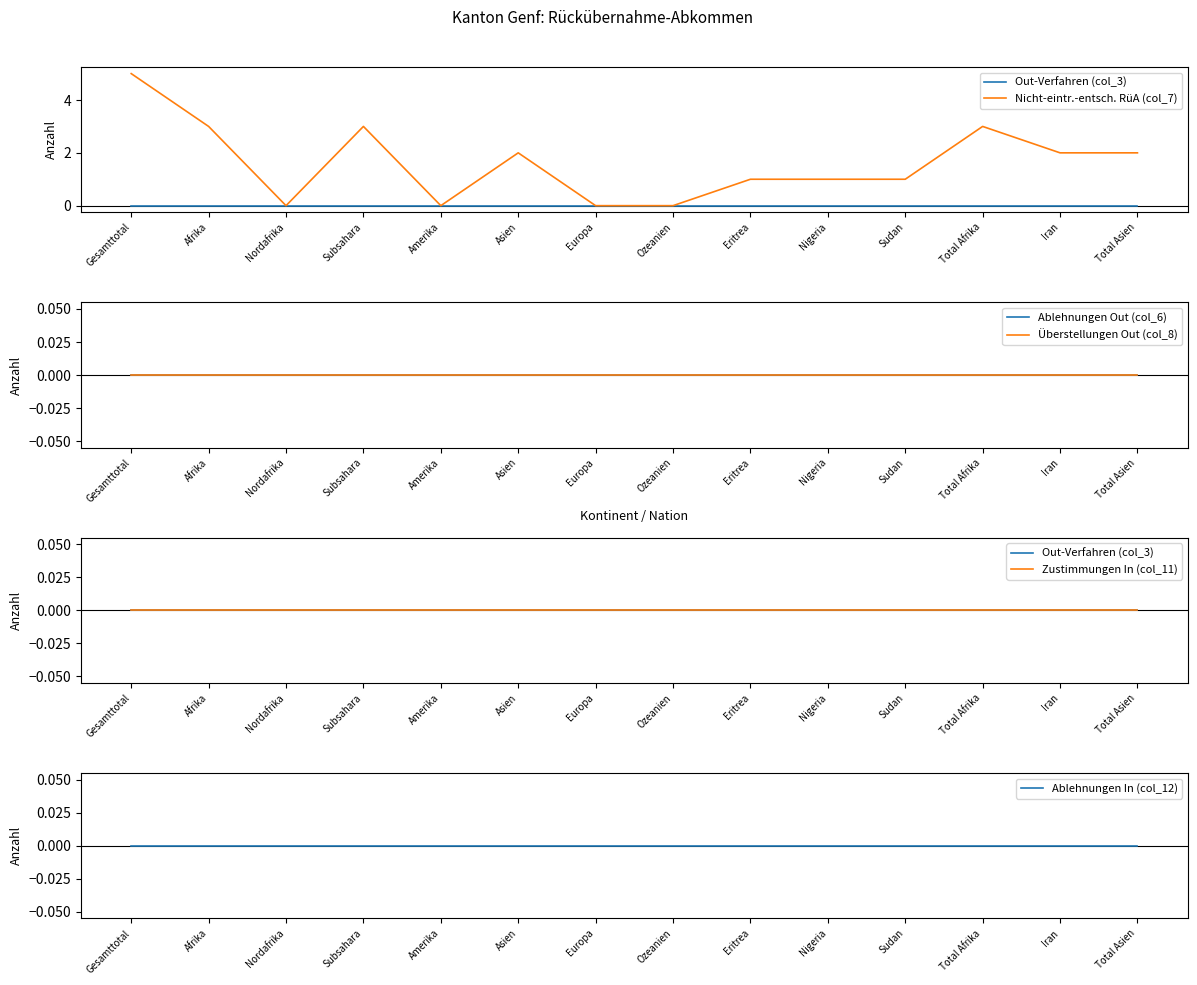

At which category is the sum across all series the highest?

Gesamttotal